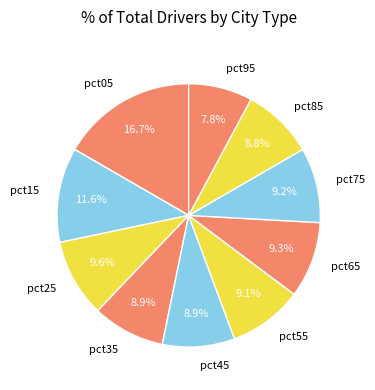

What percentage is the pct15 slice, to the nearest percent?

12%